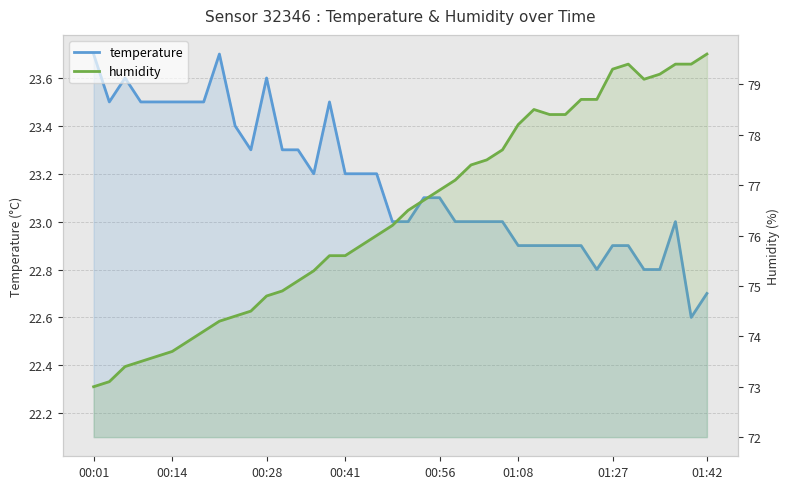

Which series changed the most between 26 and 31?

humidity